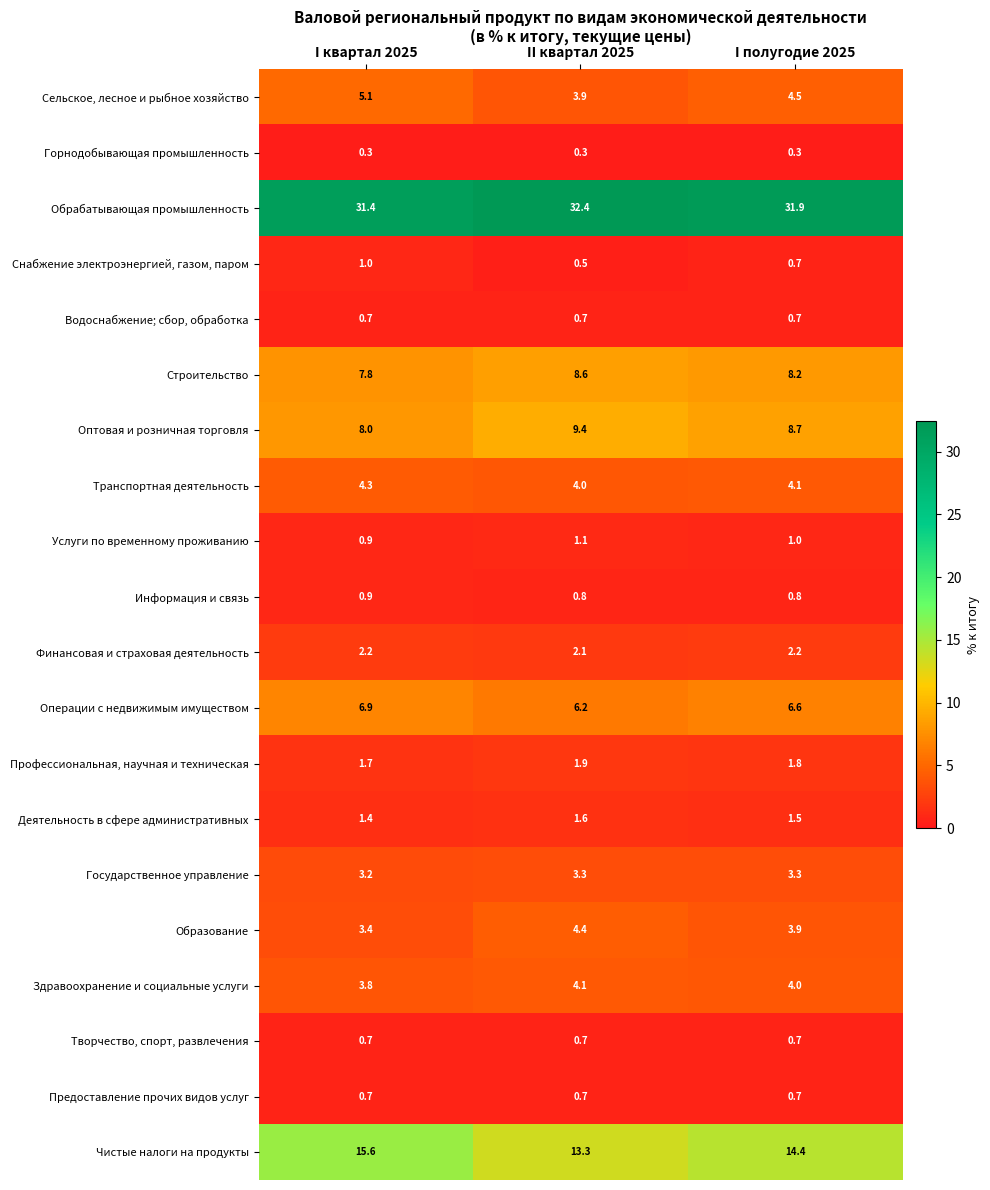

Which series has the largest range (max minus min)?

Чистые налоги на продукты